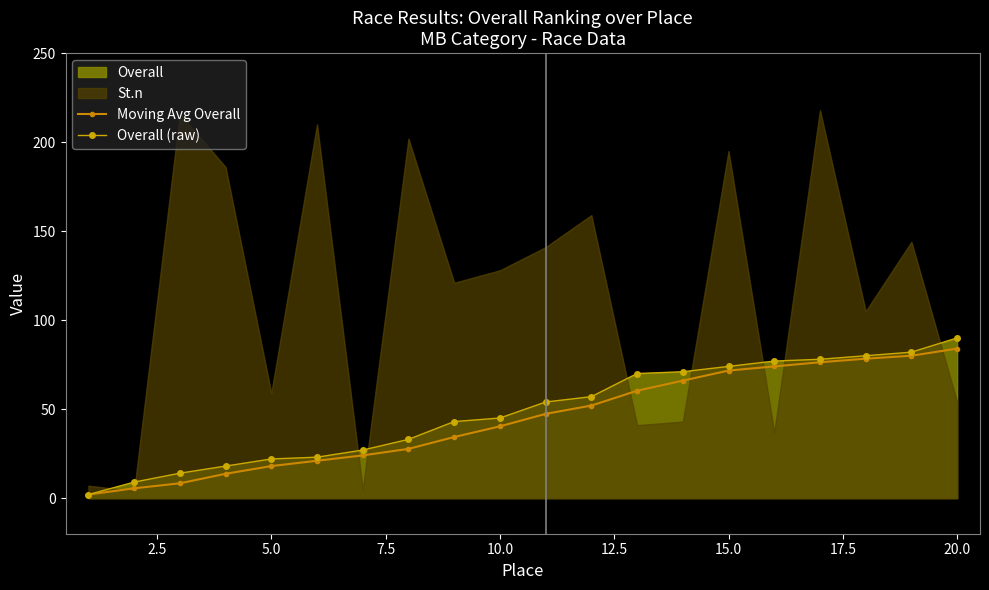

What is the value of the Moving Avg Overall point at the 19th from the left?

80.0